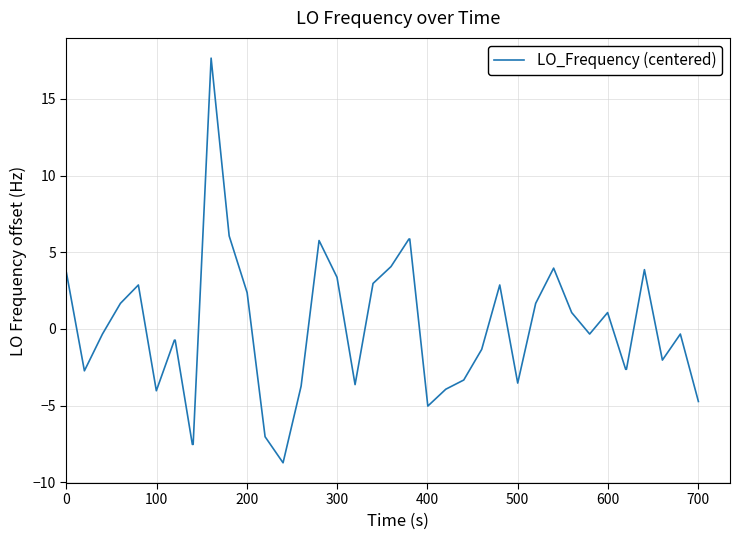

What is the smallest value displayed?

-8.7